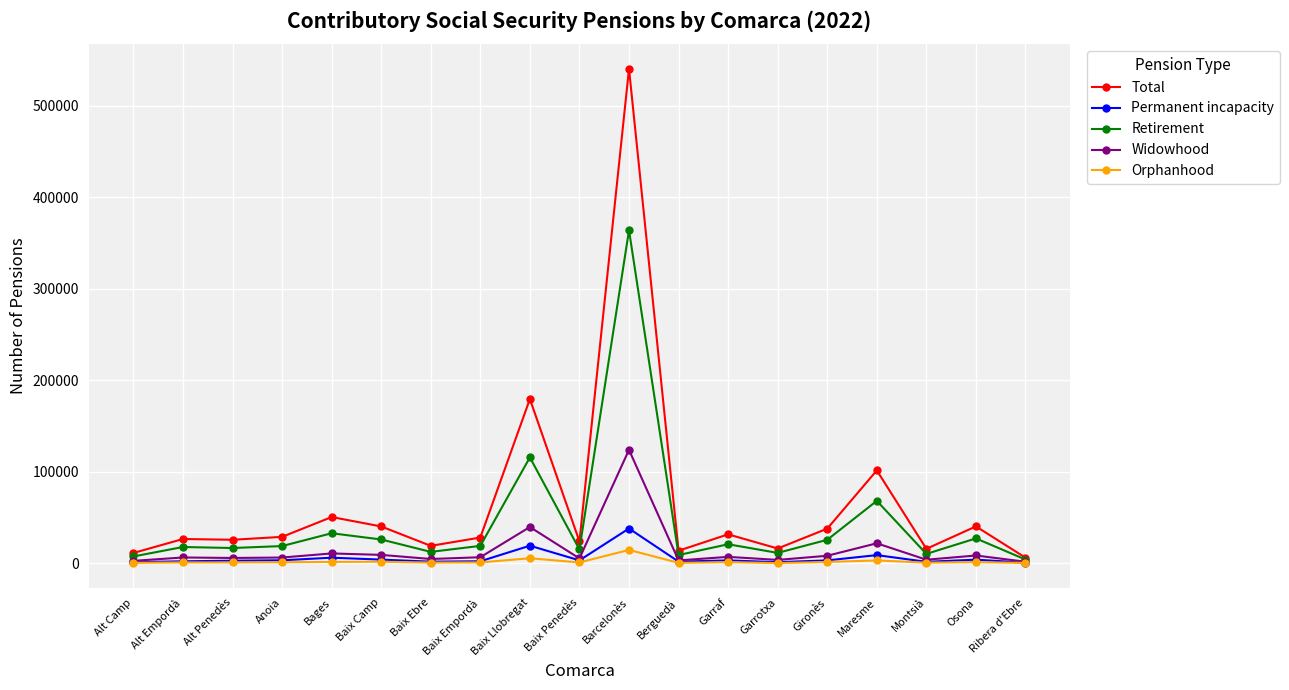

True or false: Widowhood has more than 0 interior local peaks.

True